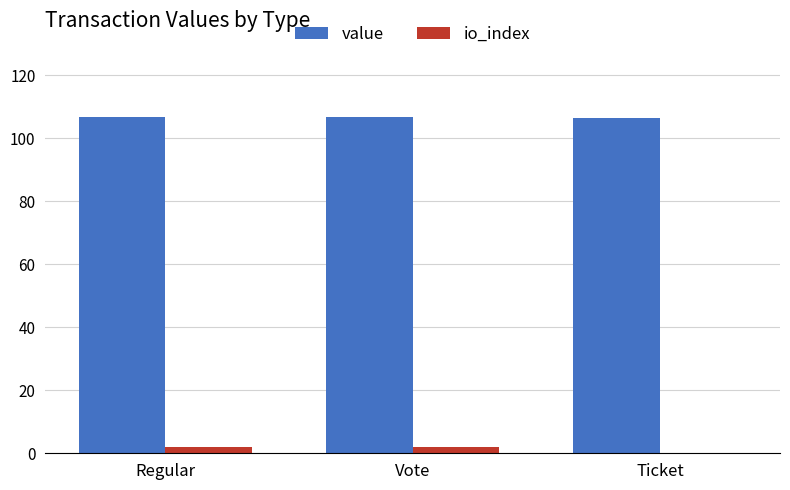

Is the value of io_index at Vote greater than the value of value at Vote?

No